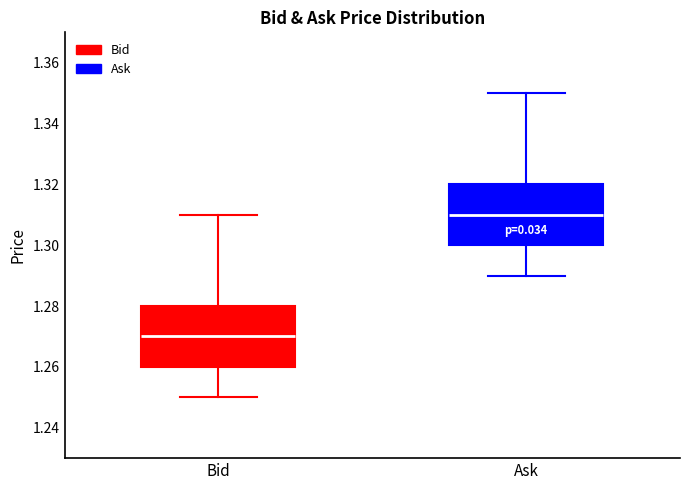

Reading left to right, transcribe this box plot: for each box, give where its median line is, the range the box spans, and where its two whiskers end, as read against the y-axis. The values are not printed on the chart, so give them approximately, as read against the axis.

Bid: median 1.27, box 1.26 to 1.28, whiskers 1.25 to 1.31
Ask: median 1.31, box 1.30 to 1.32, whiskers 1.29 to 1.35